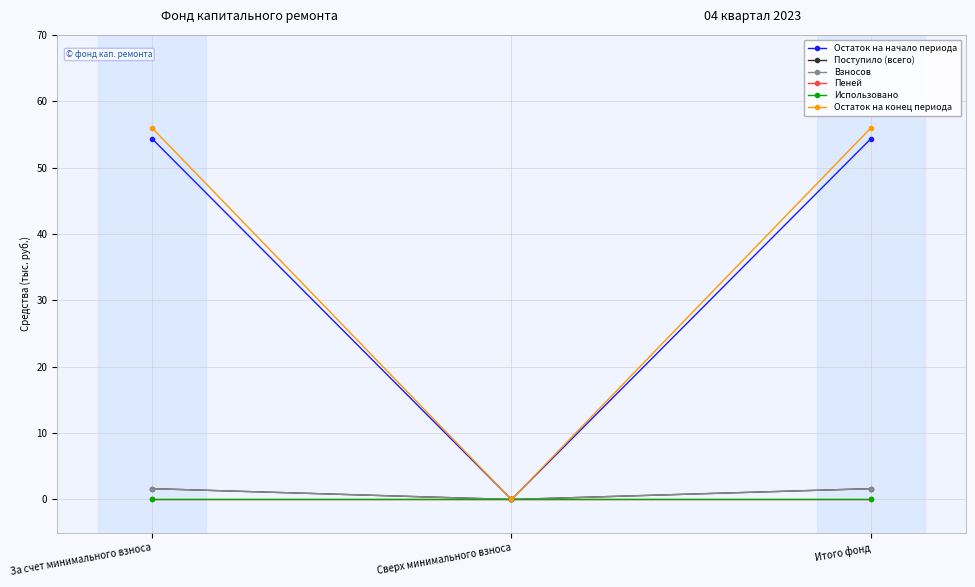

The Взносов series shows 1.6 at За счет минимального взноса. True or false?

True